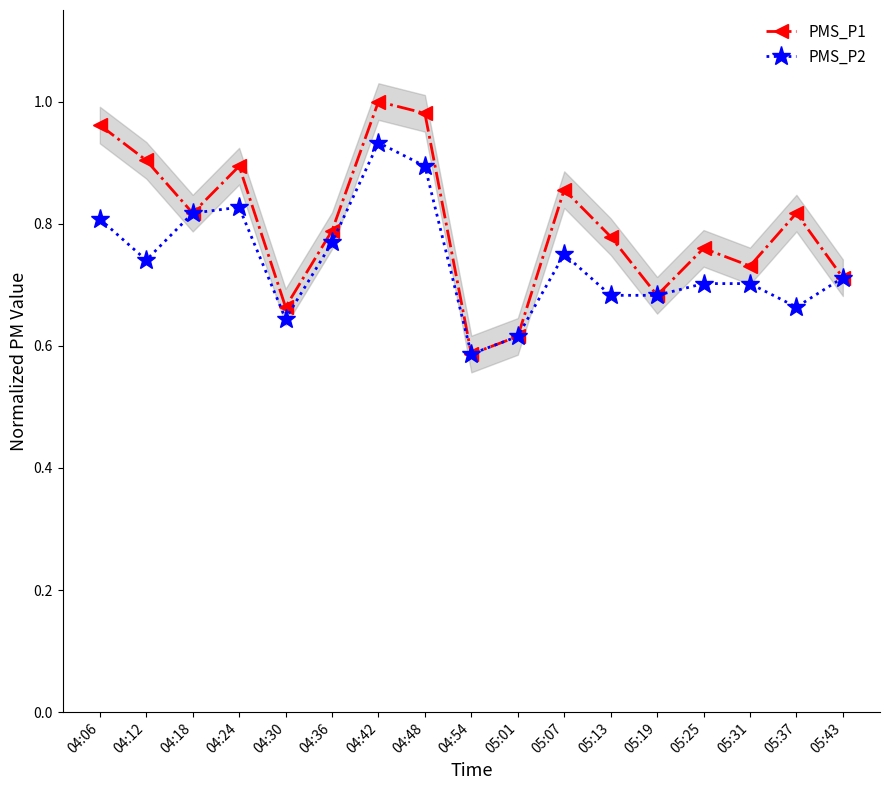

The value of PMS_P2 at 05:31 is 1.0. True or false?

False